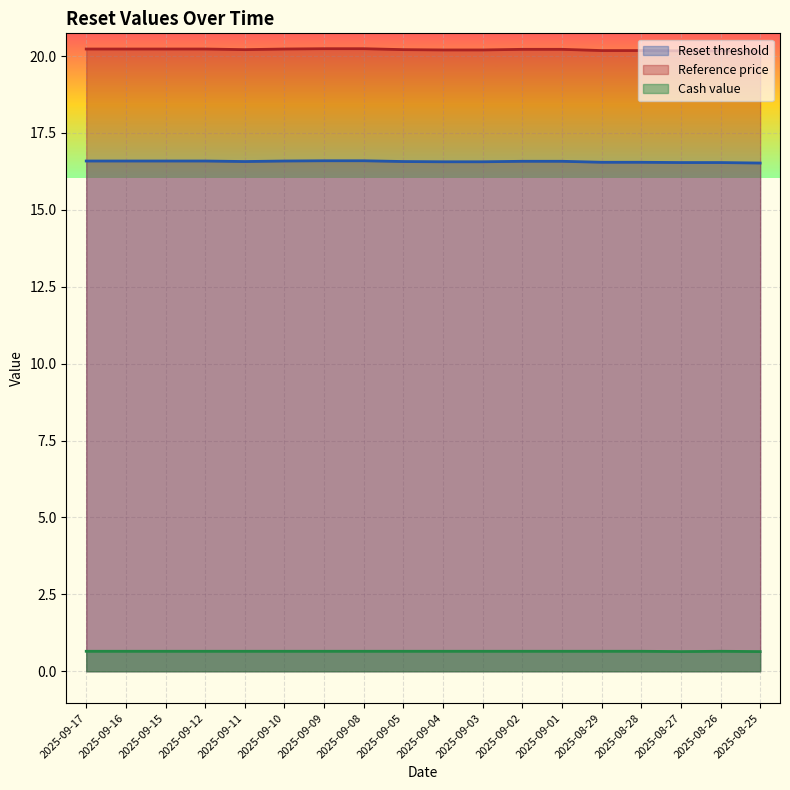

Reading left to right, list all the values displayed in this chart.

Reset threshold: 2025-09-17=16.6	2025-09-16=16.6	2025-09-15=16.6	2025-09-12=16.6	2025-09-11=16.6	2025-09-10=16.6	2025-09-09=16.6	2025-09-08=16.6	2025-09-05=16.6	2025-09-04=16.6	2025-09-03=16.6	2025-09-02=16.6	2025-09-01=16.6	2025-08-29=16.5	2025-08-28=16.5	2025-08-27=16.5	2025-08-26=16.5	2025-08-25=16.5
Reference price: 2025-09-17=20.2	2025-09-16=20.2	2025-09-15=20.2	2025-09-12=20.2	2025-09-11=20.2	2025-09-10=20.2	2025-09-09=20.2	2025-09-08=20.2	2025-09-05=20.2	2025-09-04=20.2	2025-09-03=20.2	2025-09-02=20.2	2025-09-01=20.2	2025-08-29=20.2	2025-08-28=20.2	2025-08-27=20.2	2025-08-26=20.2	2025-08-25=20.1
Cash value: 2025-09-17=0.7	2025-09-16=0.7	2025-09-15=0.7	2025-09-12=0.7	2025-09-11=0.7	2025-09-10=0.7	2025-09-09=0.7	2025-09-08=0.7	2025-09-05=0.7	2025-09-04=0.7	2025-09-03=0.7	2025-09-02=0.7	2025-09-01=0.7	2025-08-29=0.7	2025-08-28=0.7	2025-08-27=0.6	2025-08-26=0.7	2025-08-25=0.6